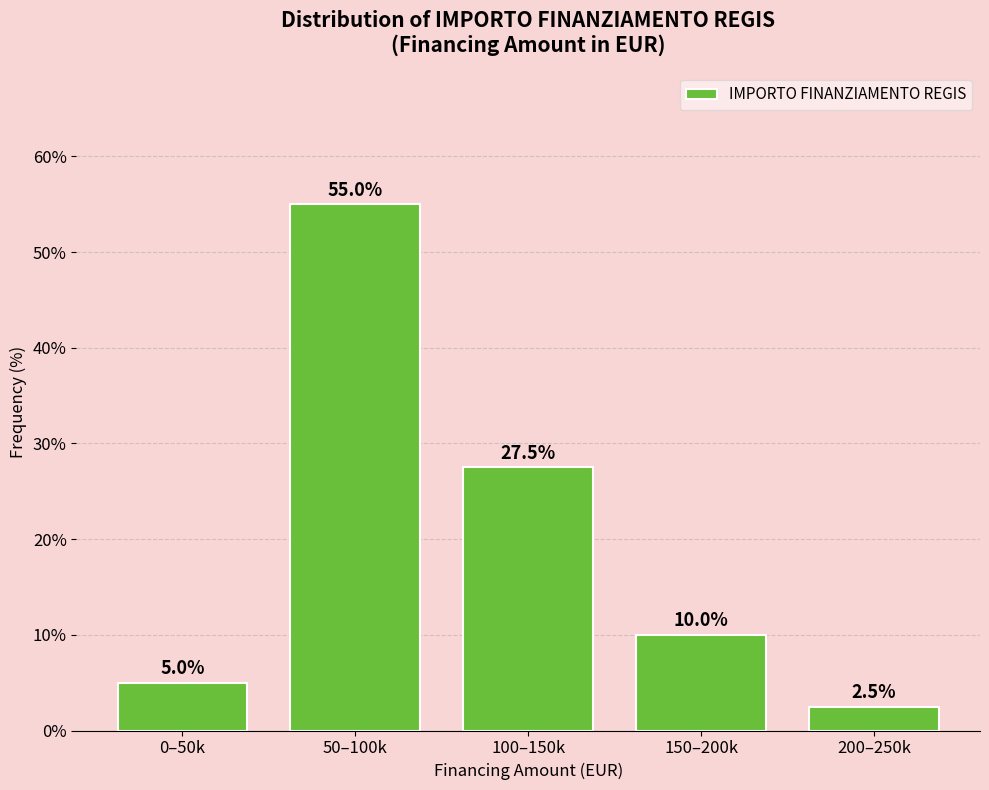

Reading left to right, transcribe all the data shown in this chart.

0–50k=5.0	50–100k=55.0	100–150k=27.5	150–200k=10.0	200–250k=2.5